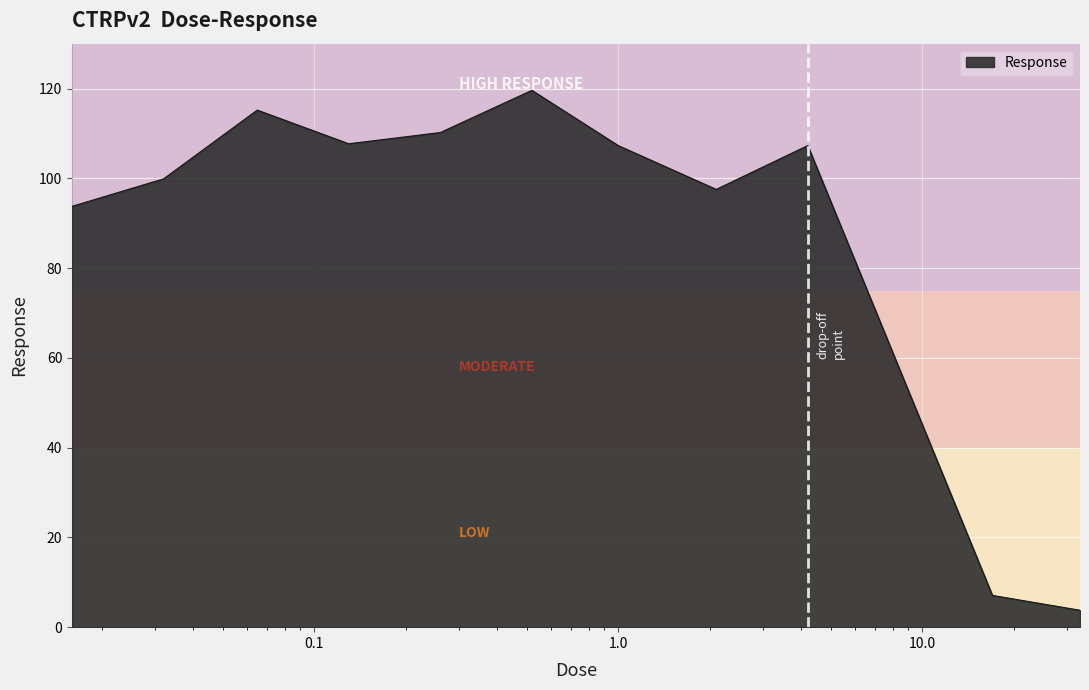

What is the difference between the maximum and minimum values?

115.8